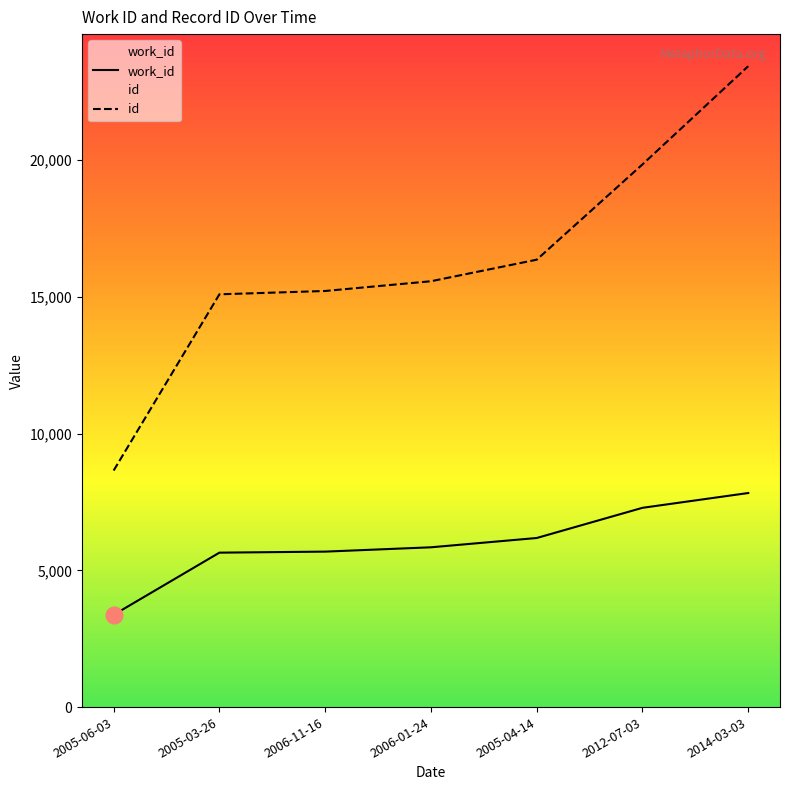

How many values in the id series are below 15572?

3